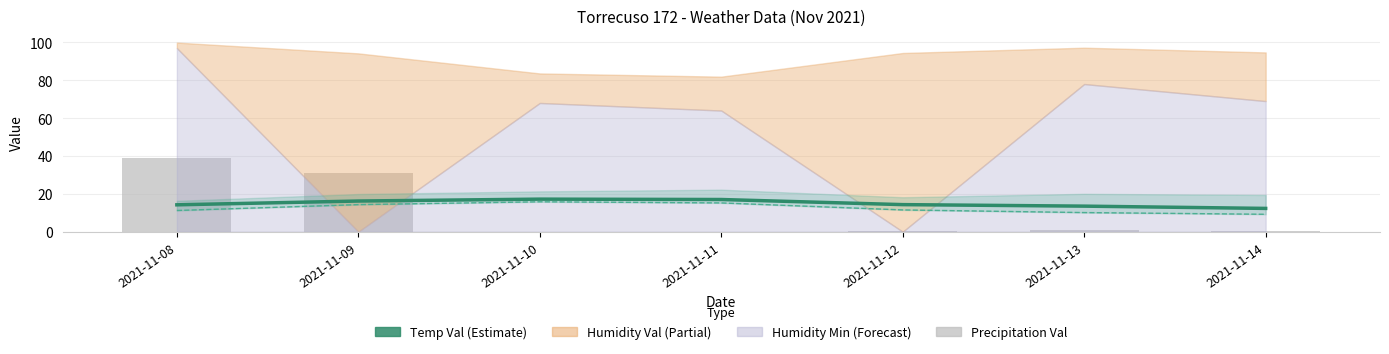

What is the difference between the Temp Val values at 2021-11-08 and 2021-11-09?

2.0